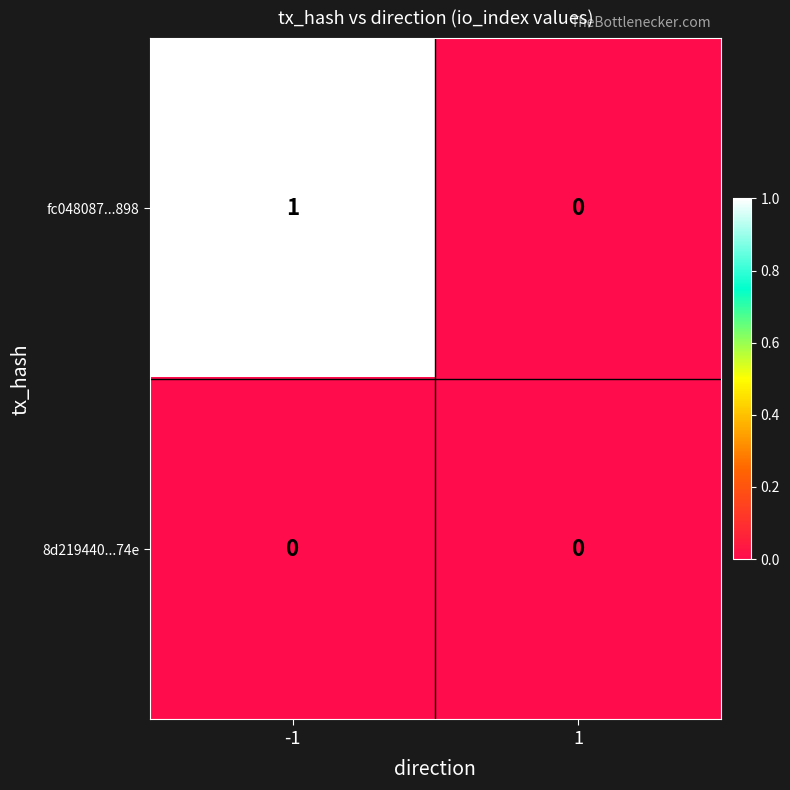

How many data points does each series have?

2